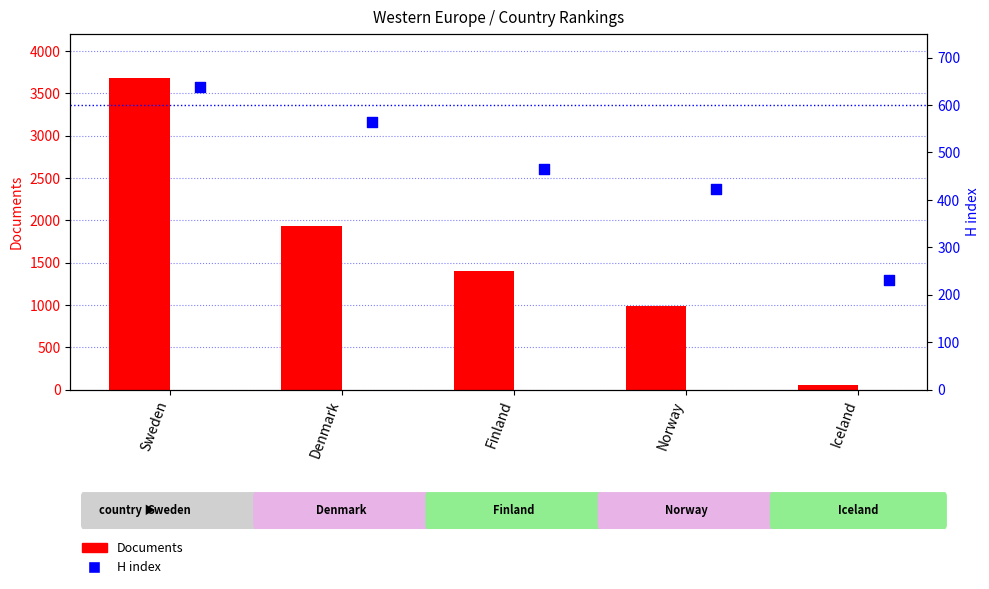

What is the total value across all series at Finland?

1867